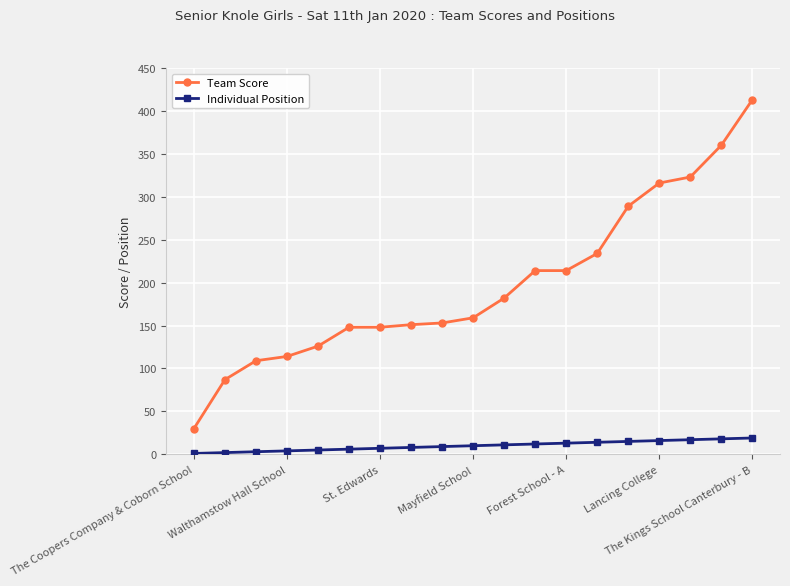

What is the maximum value for Individual Position?

19